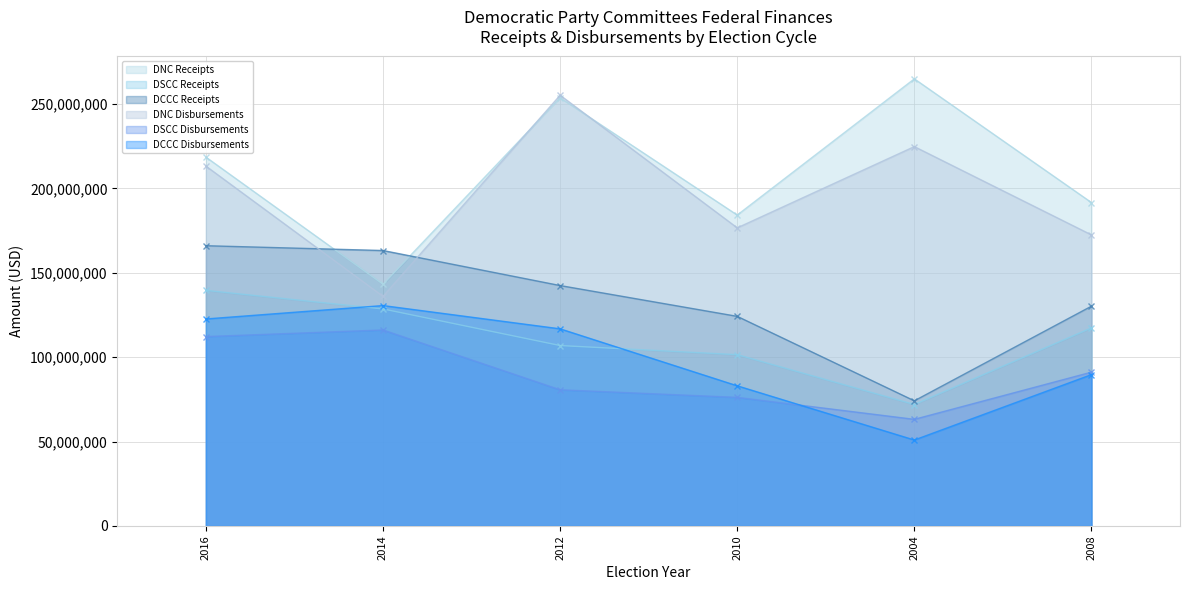

How many data points in DNC Receipts are above 218482855?

3